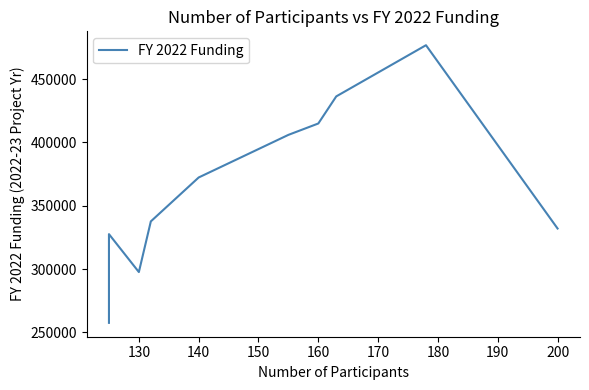

How many lines are shown in the chart?

1